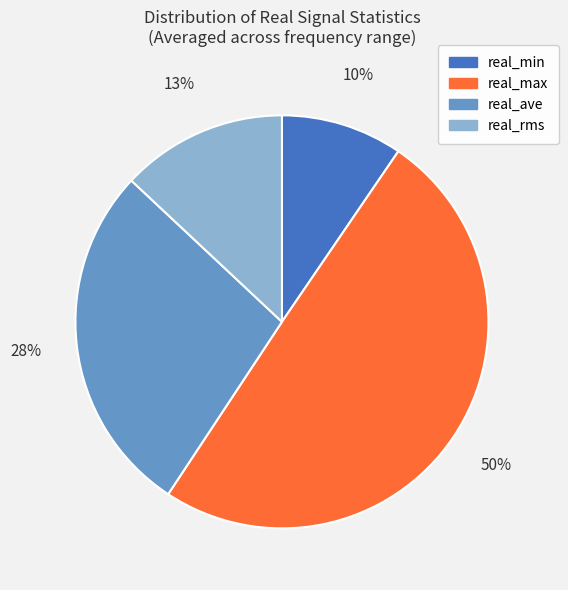

What is the largest slice in the pie chart?

real_max